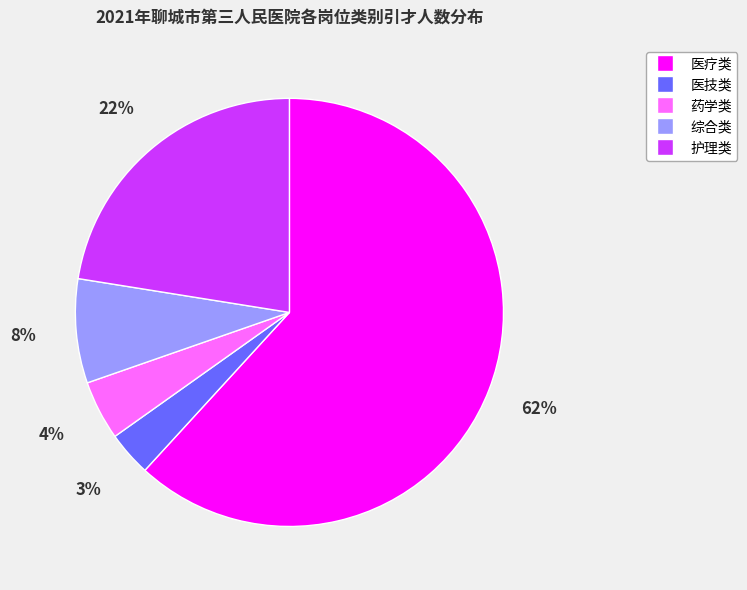

Count the number of slices in the pie.

5